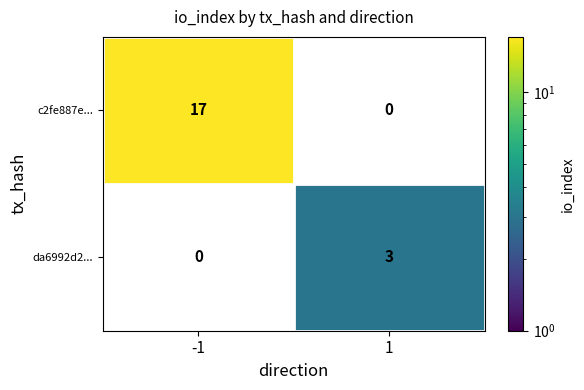

Count the number of data series in this chart.

2